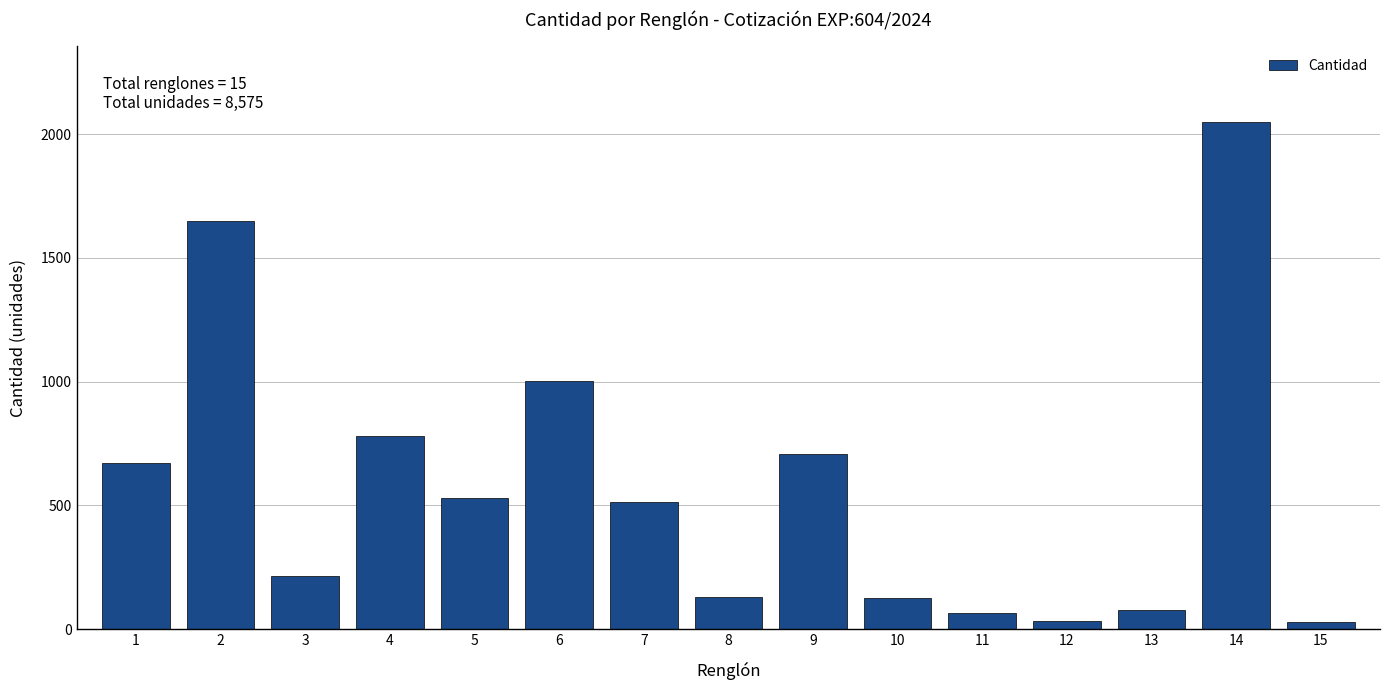

What is the maximum value shown in the chart?

2047